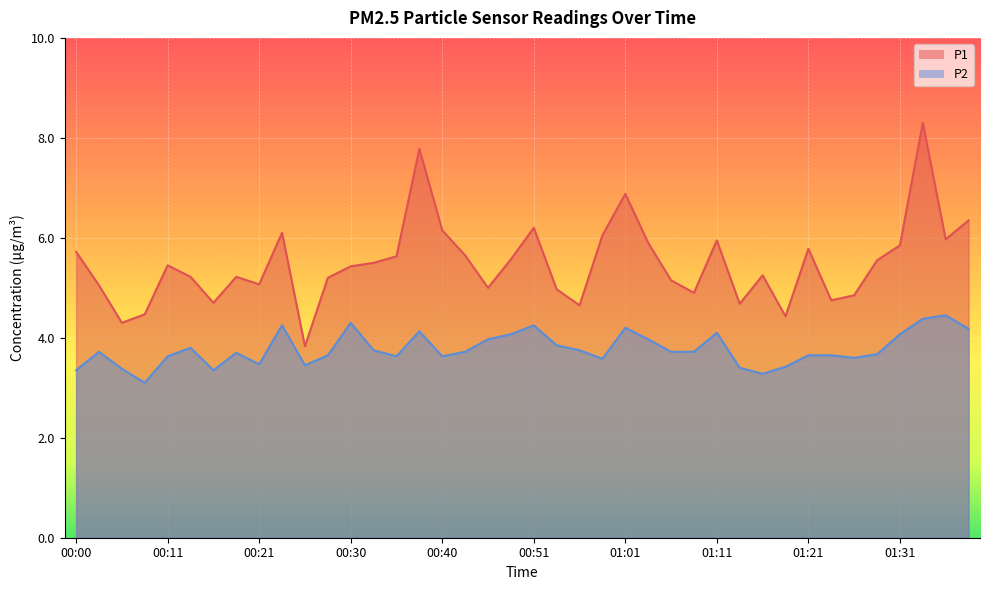

At which label is P2 closest to 3?

00:08